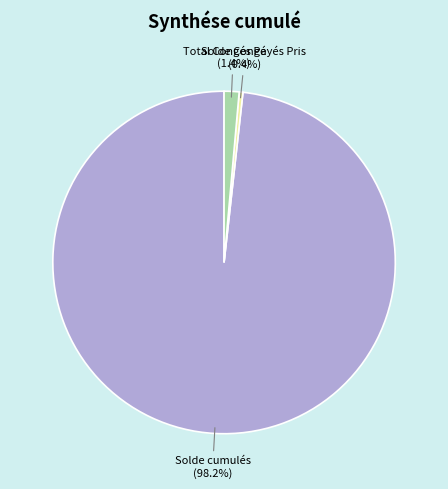

To the nearest percent, what is the difference between the largest and smallest slice percentages?

98%